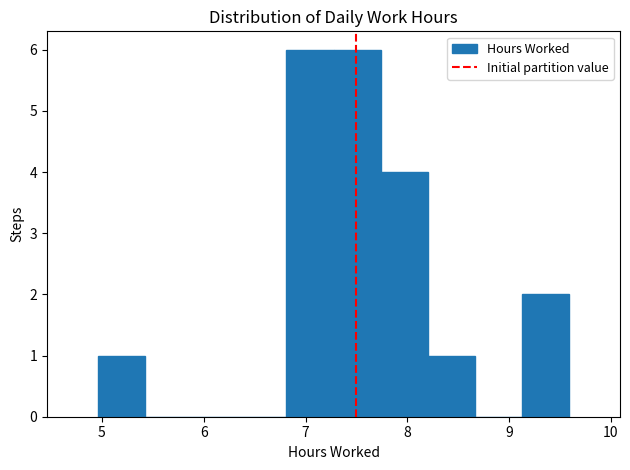

Reading left to right, list every bar in this chart as the range it spans on the x-axis followed by its height. Neither the bar edges nor the heights are printed on the chart, so give them approximately, as read against the axes.

5.0 to 5.4: 1
5.4 to 5.9: 0
5.9 to 6.3: 0
6.3 to 6.8: 0
6.8 to 7.3: 6
7.3 to 7.7: 6
7.7 to 8.2: 4
8.2 to 8.7: 1
8.7 to 9.1: 0
9.1 to 9.6: 2